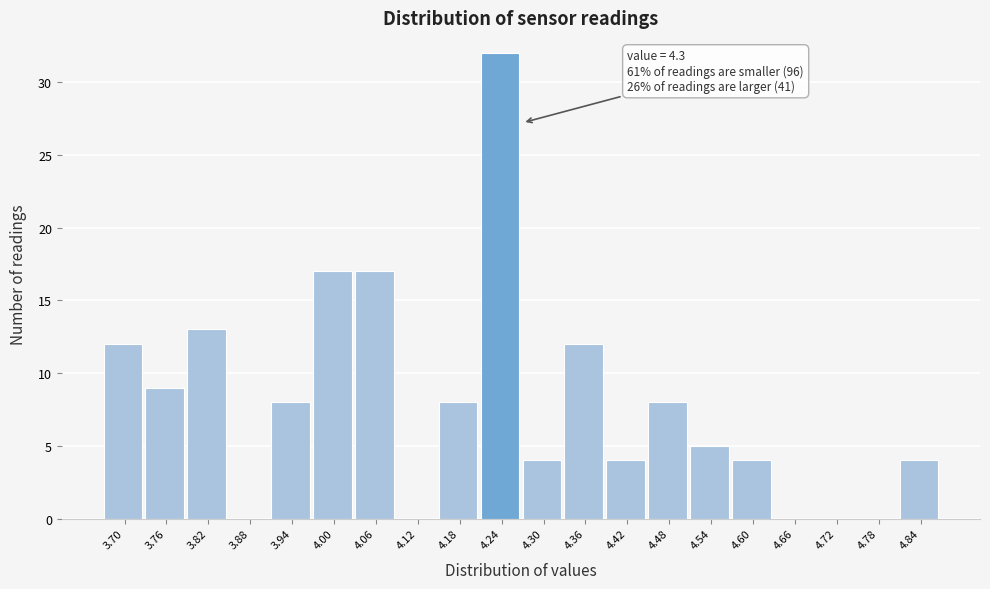

Reading left to right, list all the values displayed in this chart.

3.70=12	3.76=9	3.82=13	3.88=0	3.94=8	4.00=17	4.06=17	4.12=0	4.18=8	4.24=32	4.30=4	4.36=12	4.42=4	4.48=8	4.54=5	4.60=4	4.66=0	4.72=0	4.78=0	4.84=4